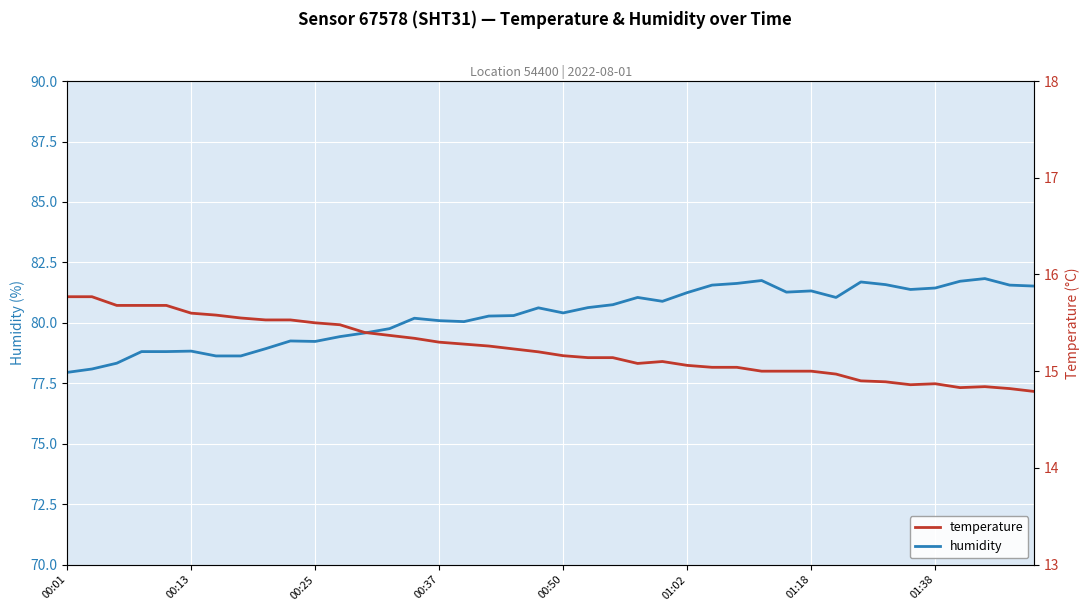

The humidity series shows 81.3 at 01:18. True or false?

True